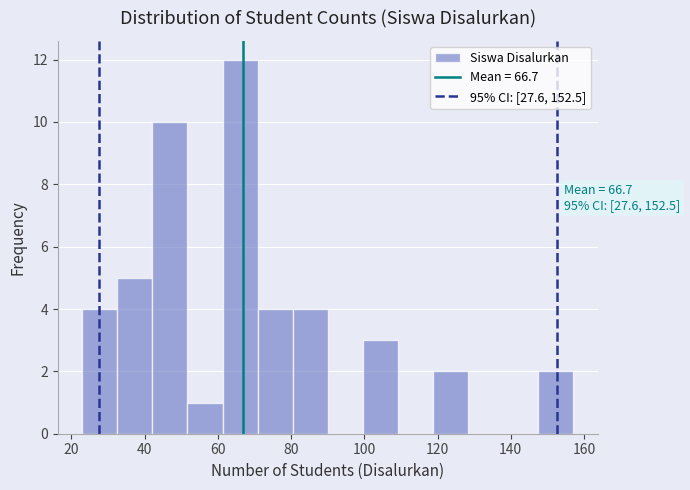

Over which range of the x-axis is the bar tallest?

62 to 70